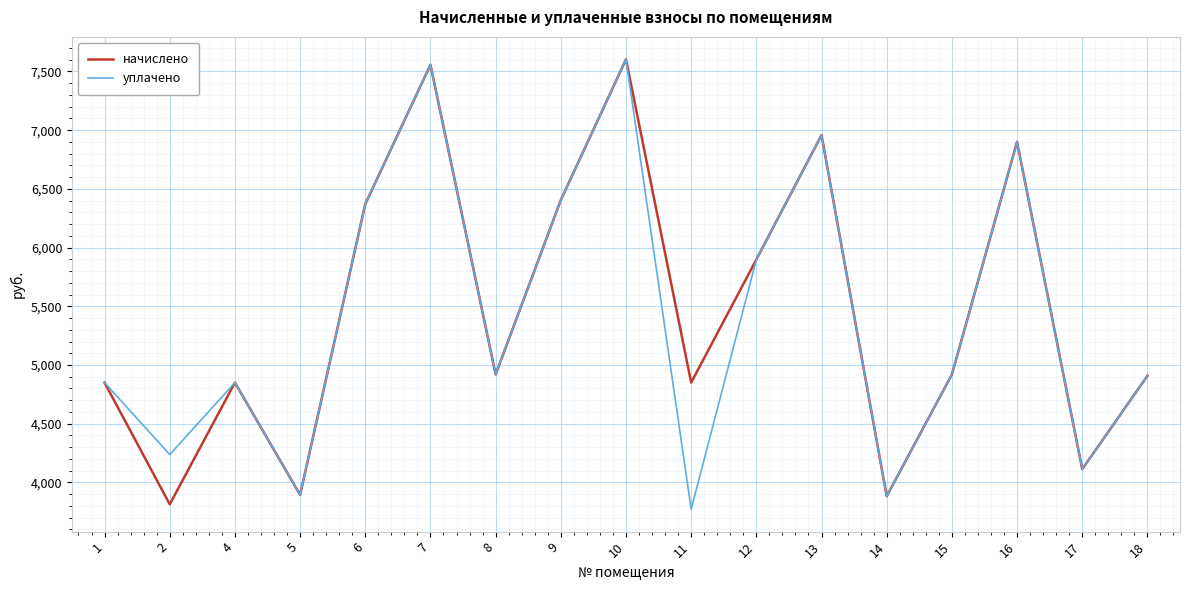

What is the maximum value for начислено?

7603.2